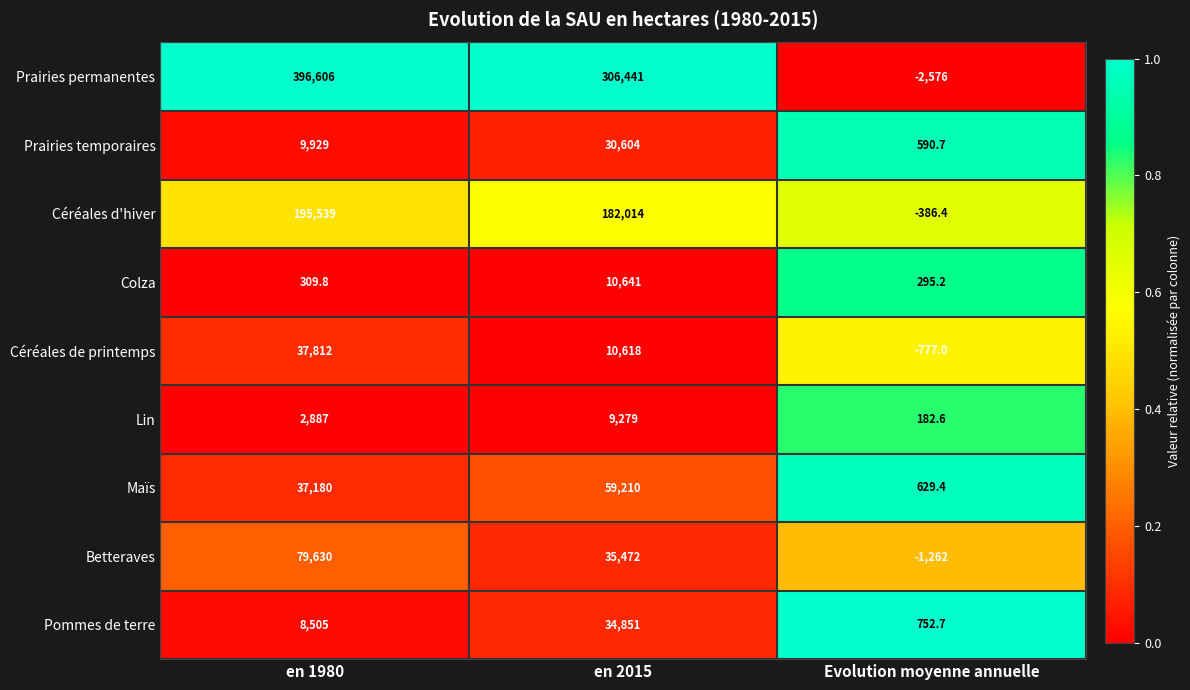

True or false: Pommes de terre has a value of 1260.4 at Evolution moyenne annuelle.

False